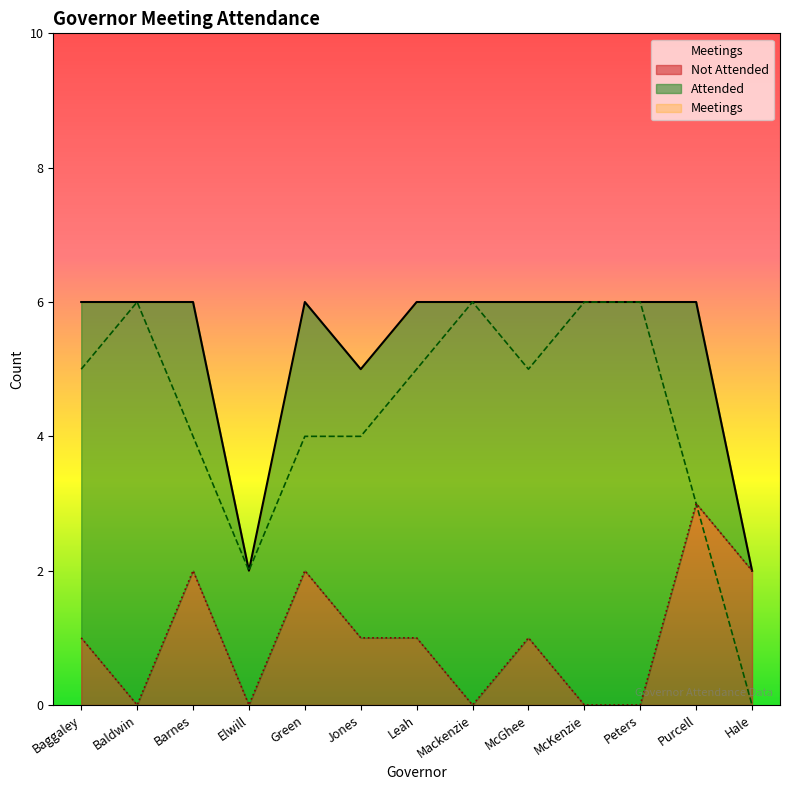

Which has a higher value, Barnes or Peters?

Peters